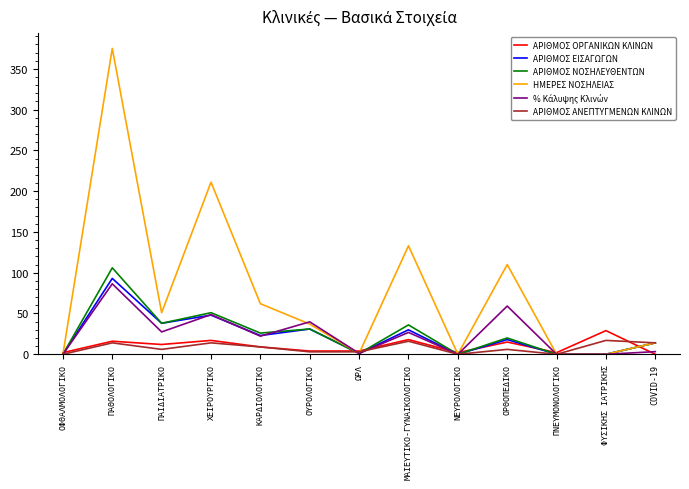

Which series has the widest spread of values?

ΗΜΕΡΕΣ ΝΟΣΗΛΕΙΑΣ